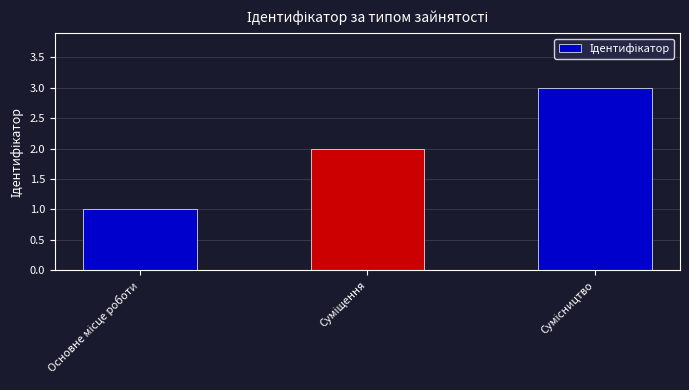

What is the greatest value displayed?

3